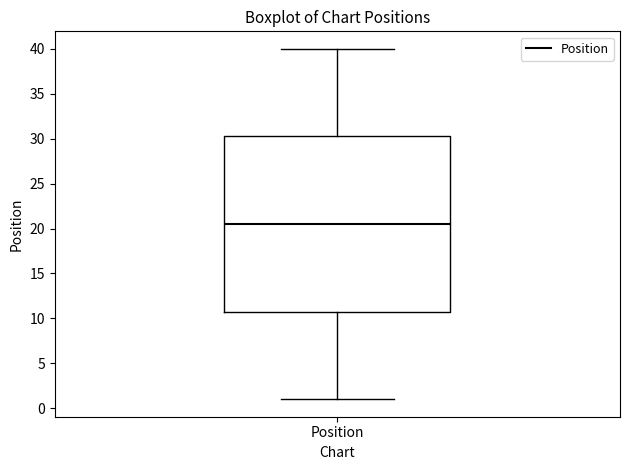

Transcribe this box plot: give where the median line is, the range the box spans, and where the two whiskers end, as read against the y-axis. The values are not printed on the chart, so give them approximately, as read against the axis.

median 20.5, box 11.0 to 30.5, whiskers 1.0 to 40.0